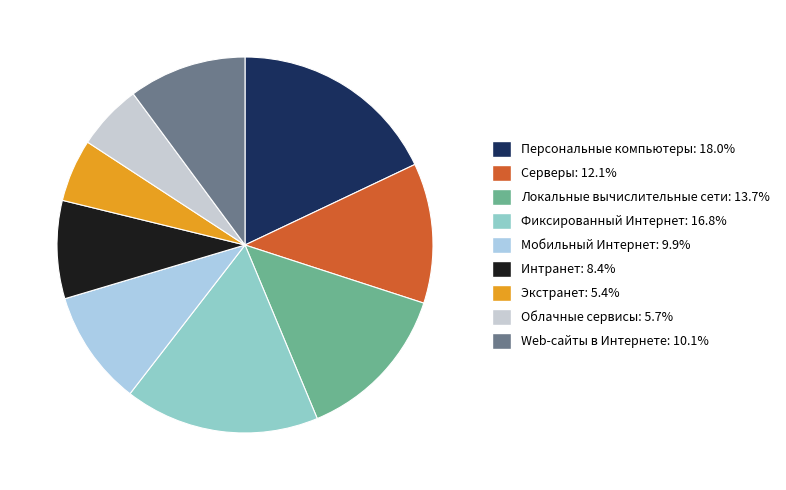

Count the number of slices in the pie.

9